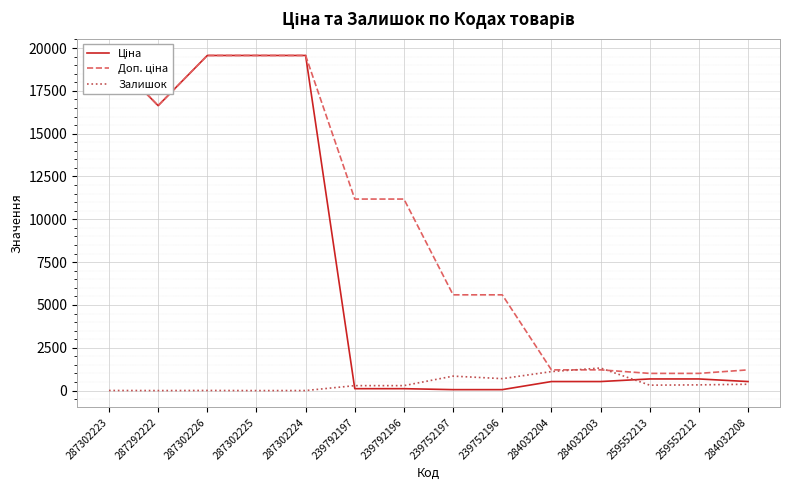

What is the difference between the maximum and minimum values in the Ціна series?

19509.0